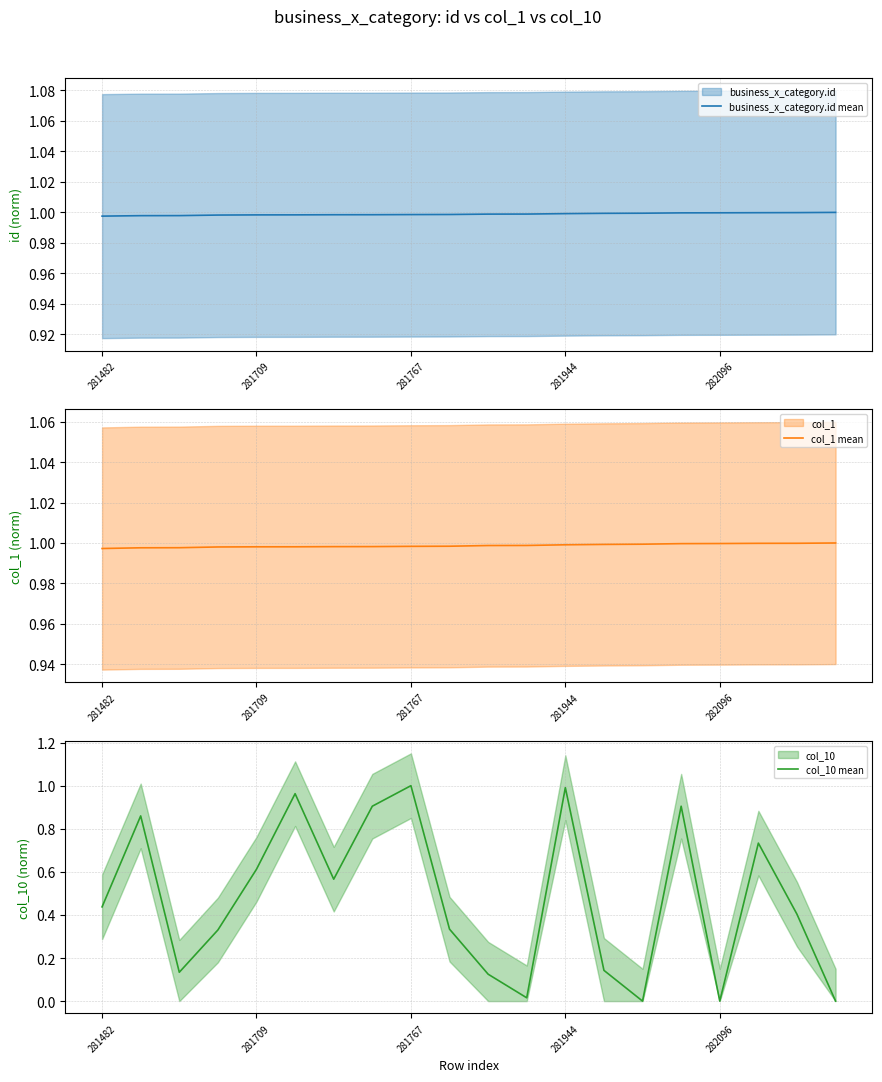

What are all the series names shown in the legend?

business_x_category.id mean, col_1 mean, col_10 mean